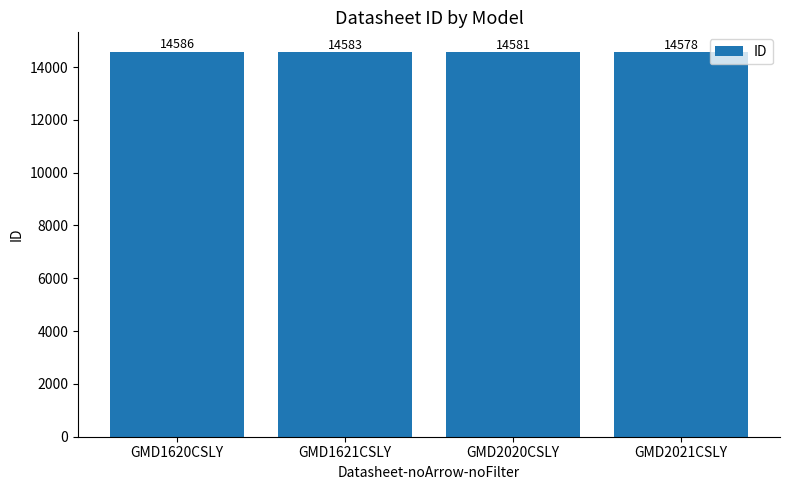

Are the bars horizontal?

No